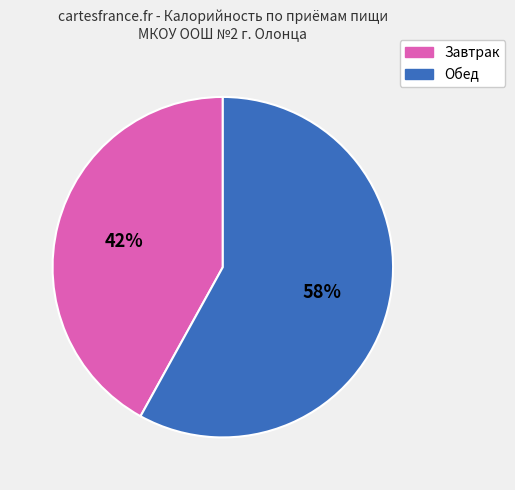

To the nearest percent, what is the difference between the Обед and Завтрак slice percentages?

16%